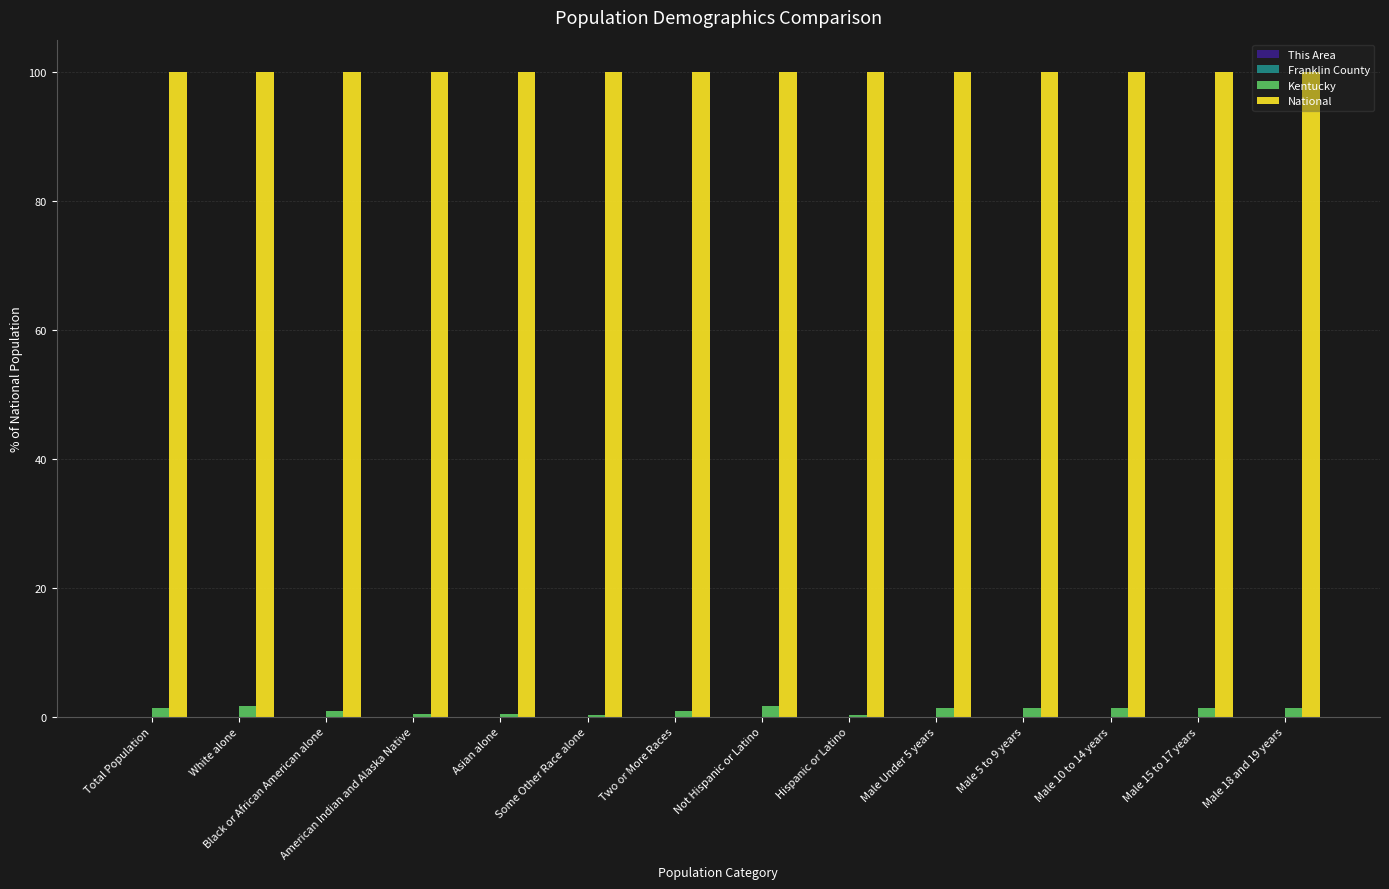

Which series has the largest total across all categories?

National